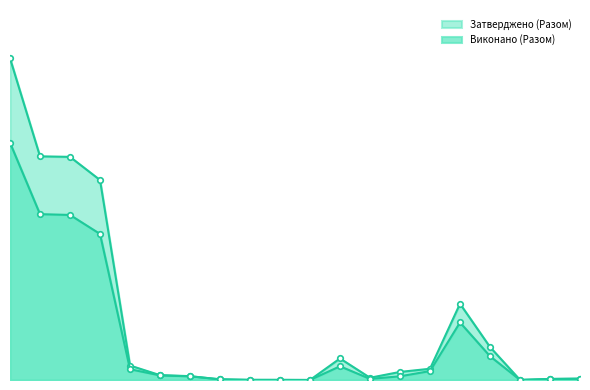

True or false: Затверджено (Разом) has a value of 8300000.0 at 18010300.

True